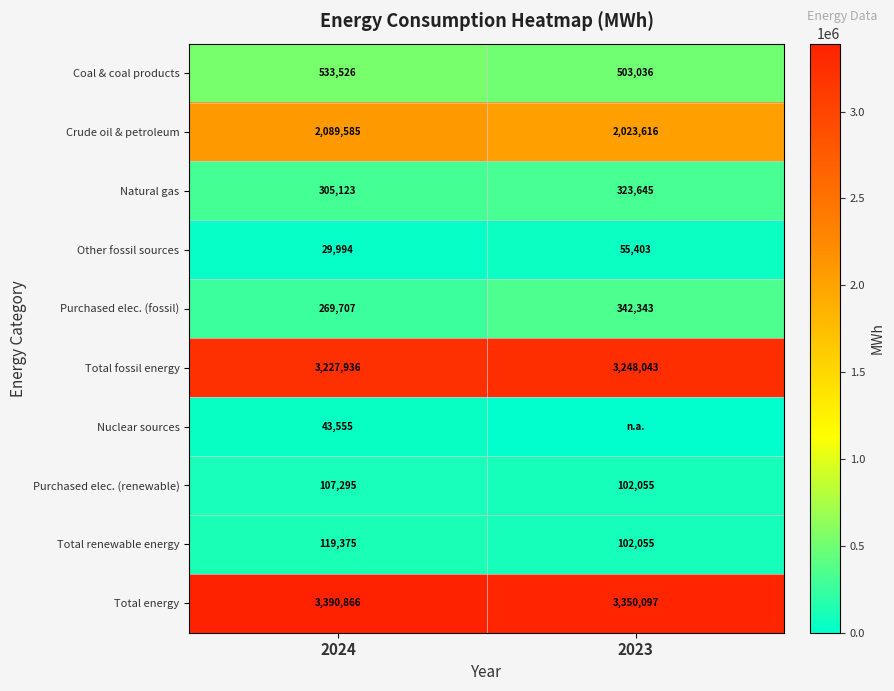

At which label is Purchased elec. (fossil) closest to 306025?

2024